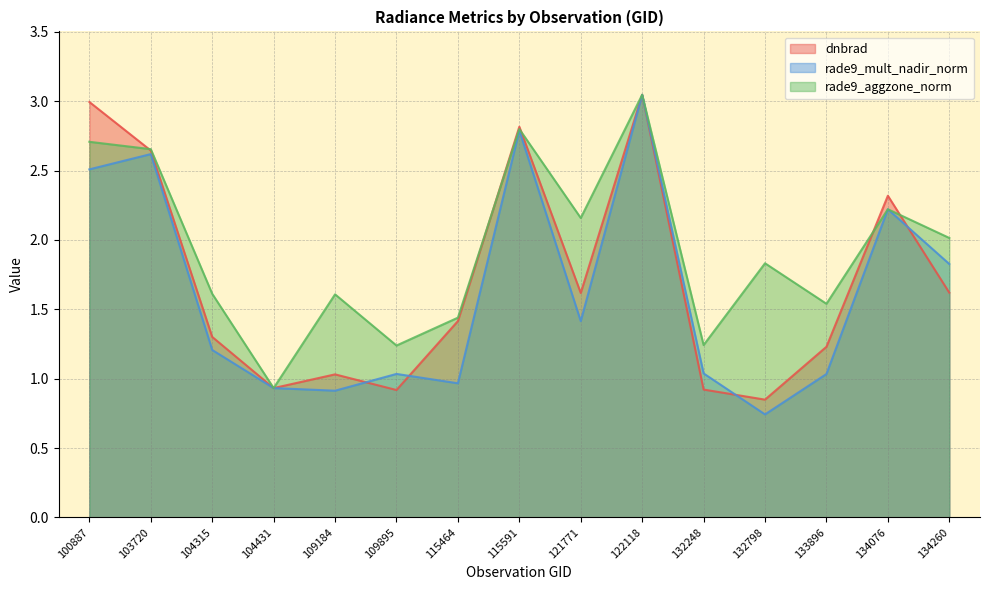

Which series has the largest range (max minus min)?

rade9_mult_nadir_norm